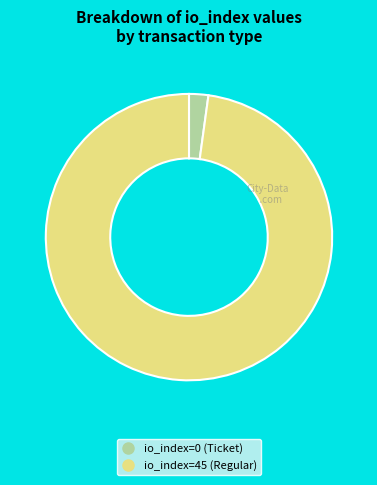

Between io_index=0 (Ticket) and io_index=45 (Regular), which is larger?

io_index=45 (Regular)